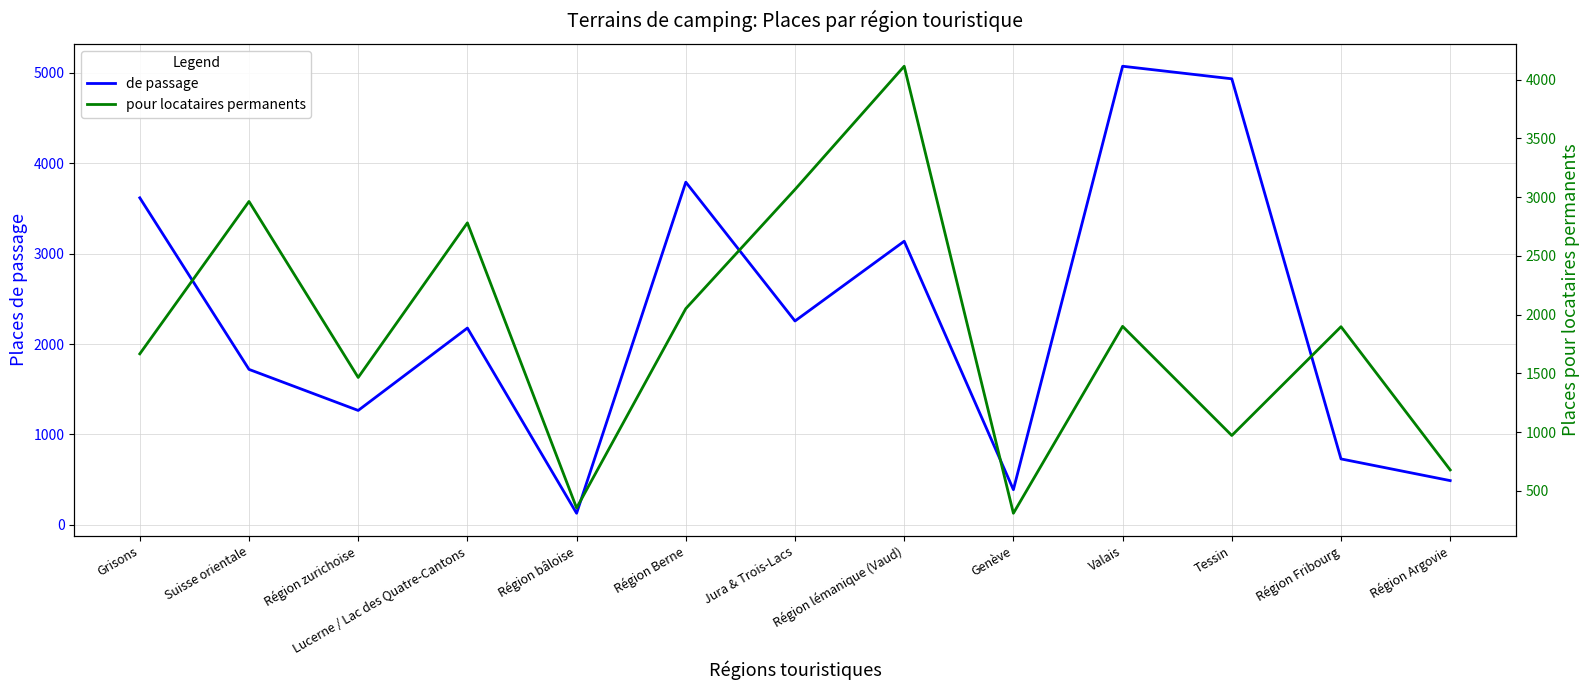

What is the maximum value for pour locataires permanents?

4114